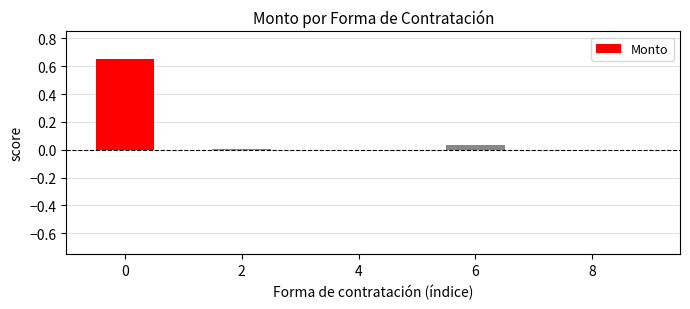

Is it true that the value at 4 is 0.0?

True